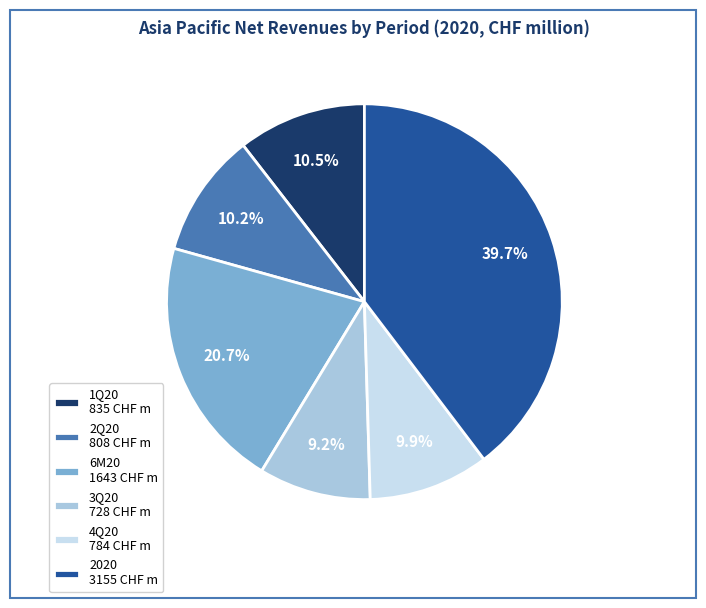

Is there any slice that represents more than half of the pie?

No